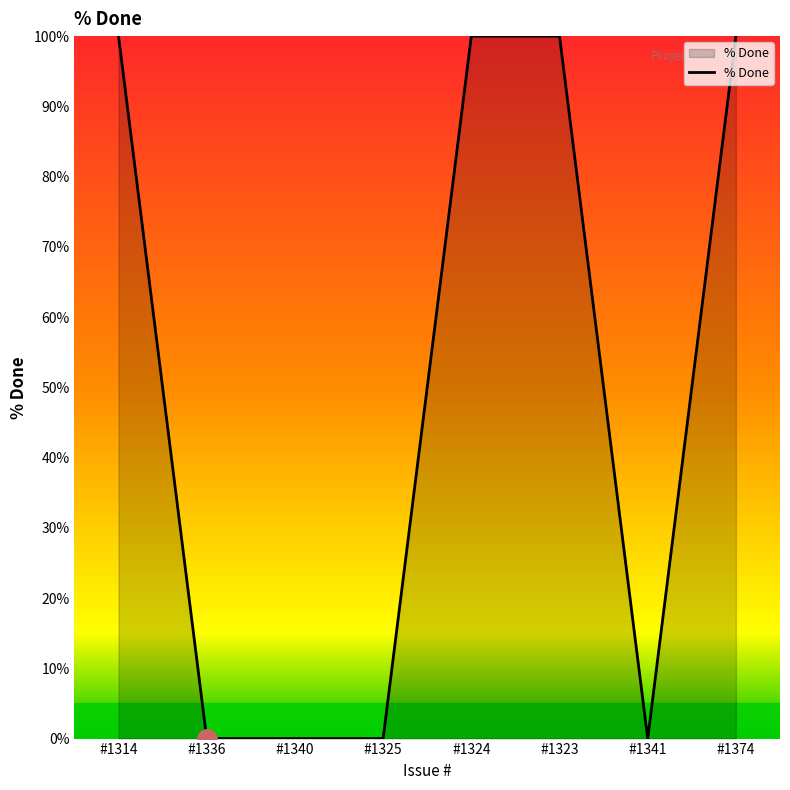

What is the difference between the maximum and minimum values?

100